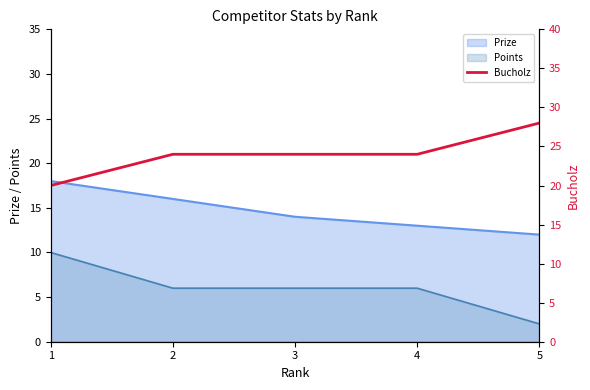

Read the Points value at 3.

6